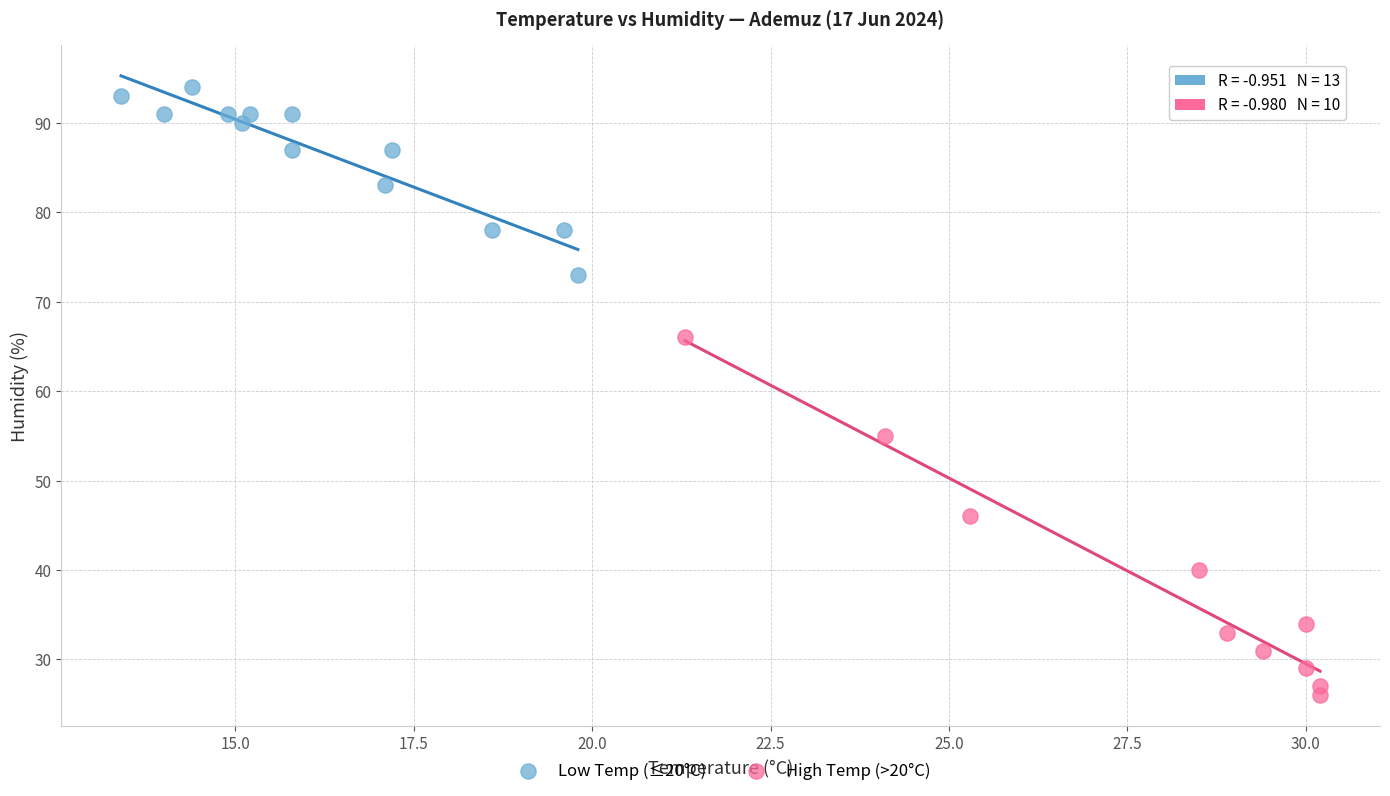

Which series has the largest Y range (max minus min)?

High Temp (>20°C)